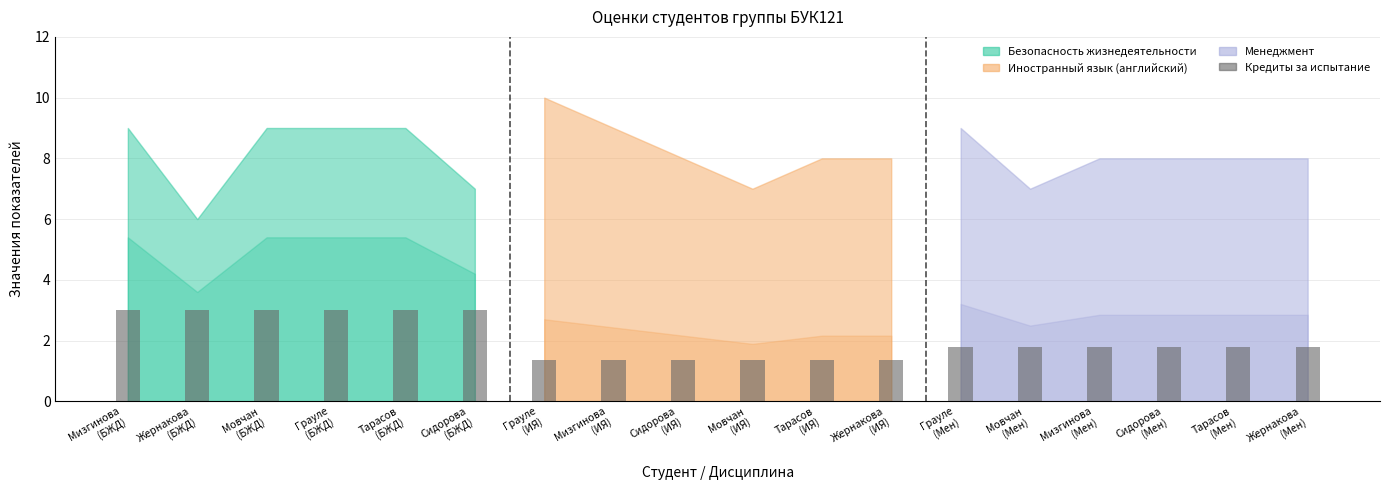

Is it true that Кредиты: Менеджмент equals 0.5 at Грауле (Мен)?

False